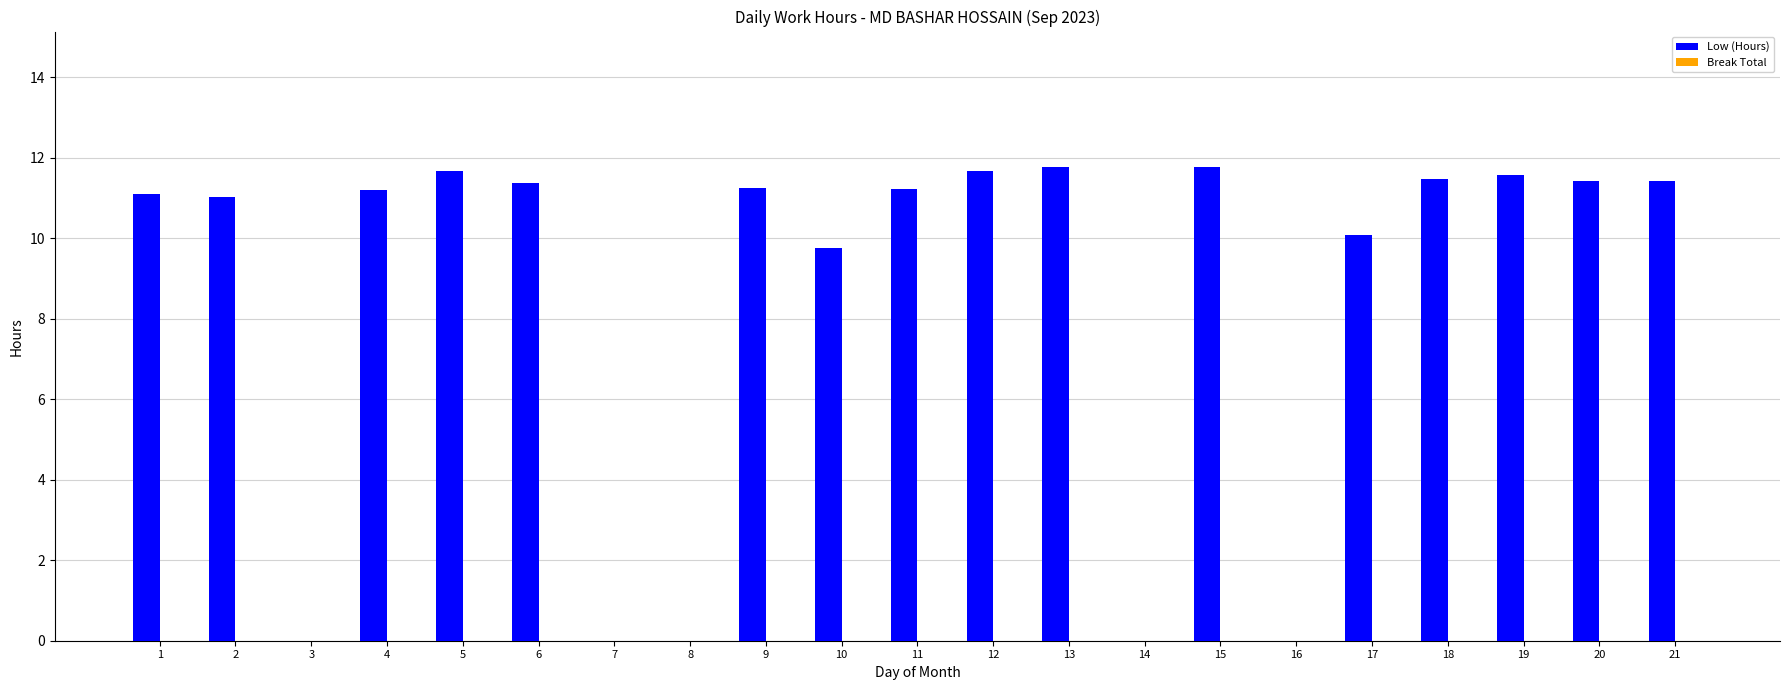

Is it true that the value at 15 is 20.1?

False